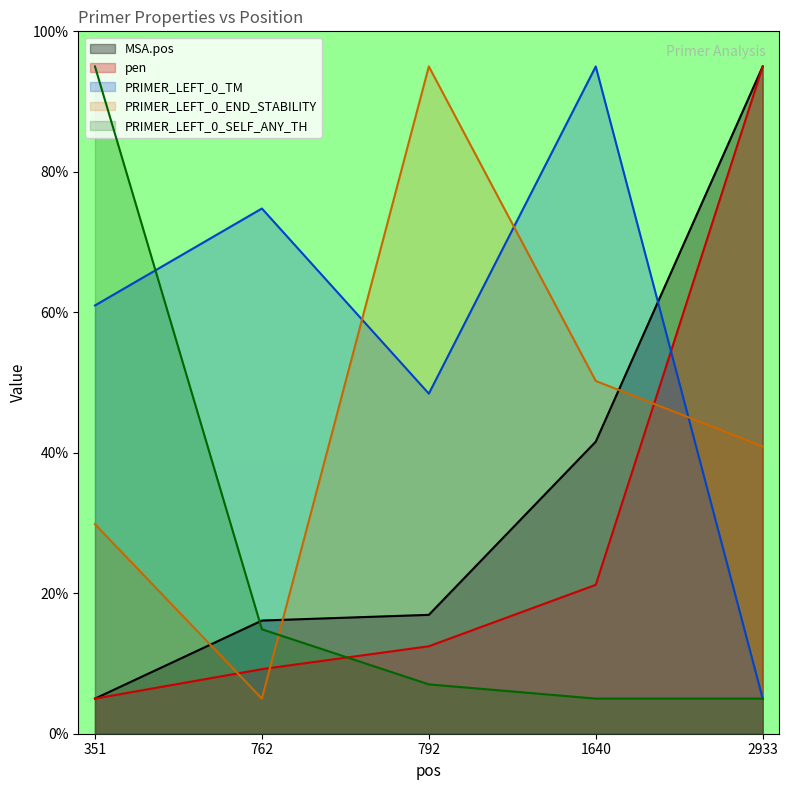

What are all the series names shown in the legend?

MSA.pos, pen, PRIMER_LEFT_0_TM, PRIMER_LEFT_0_END_STABILITY, PRIMER_LEFT_0_SELF_ANY_TH